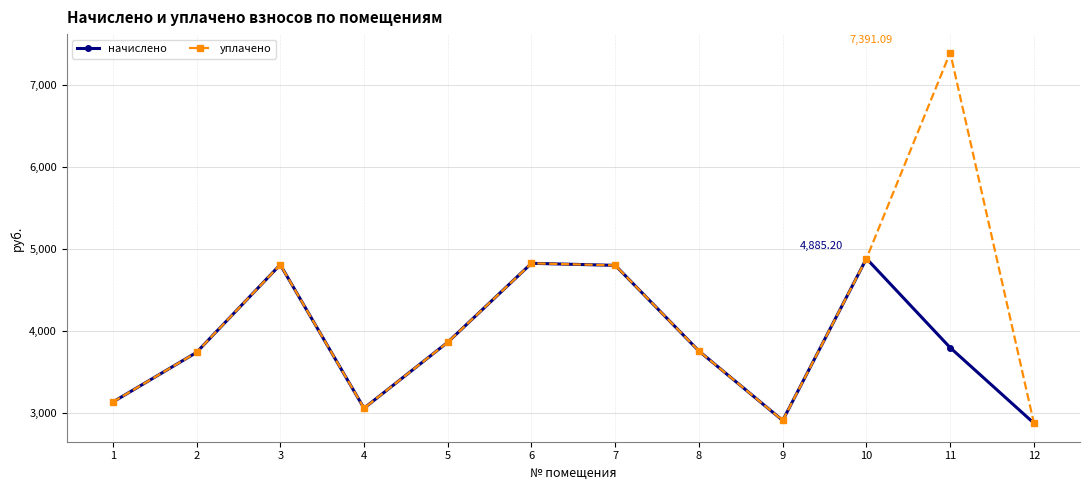

Between 4 and 11, which series saw the biggest shift?

уплачено